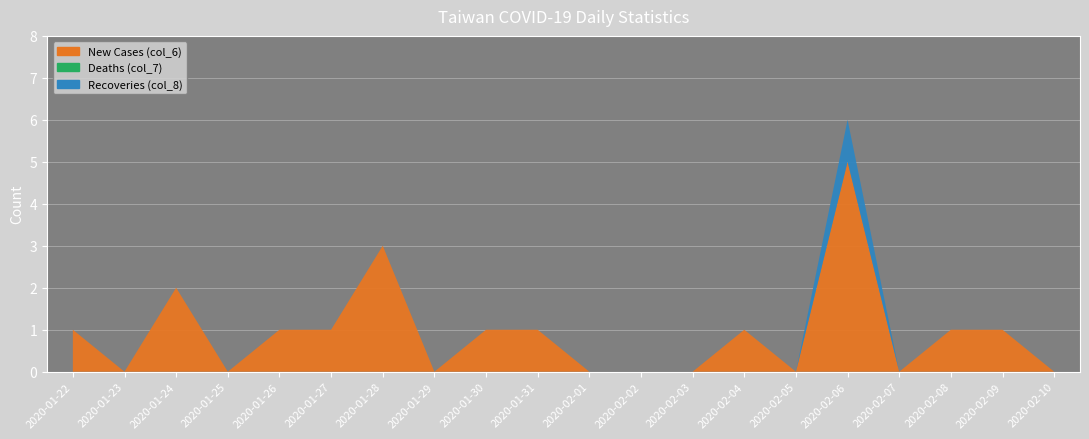

What is the difference between the second highest and minimum values in the New Cases series?

3